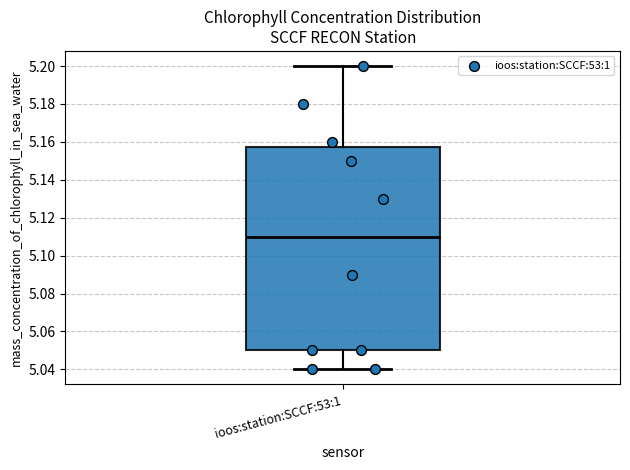

Read this box plot against the y-axis: the position of the median line, the range covered by the box, and the ends of both whiskers. The values are not printed on the chart, so give them approximately, as read against the axis.

median 5.110, box 5.050 to 5.158, whiskers 5.040 to 5.200